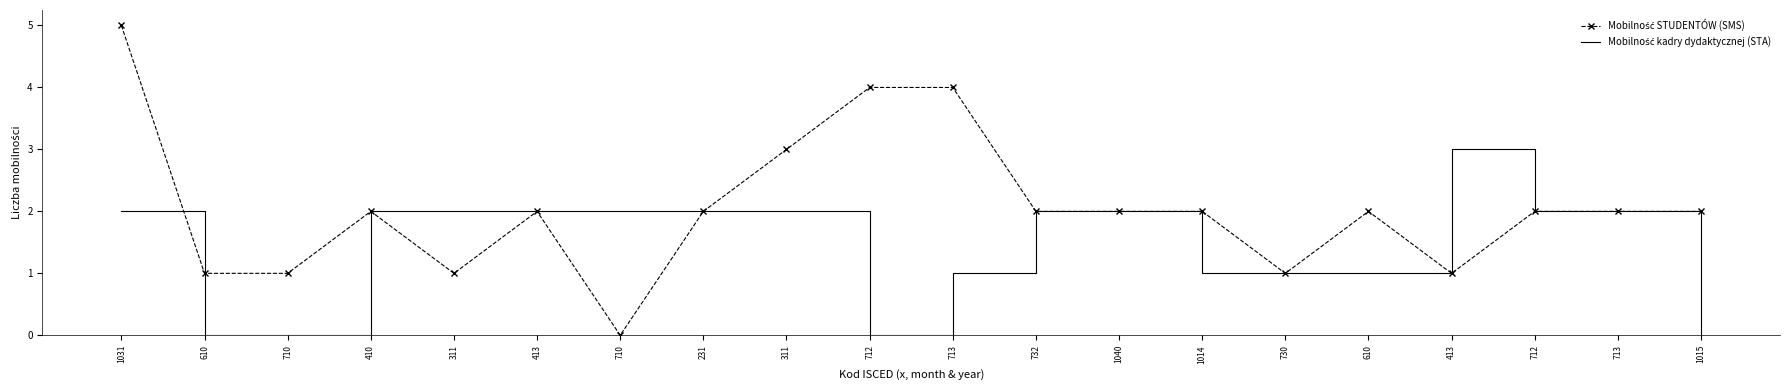

Is the value of Mobilność kadry dydaktycznej (STA) at 1014 greater than the value of Mobilność STUDENTÓW (SMS) at 1014?

No